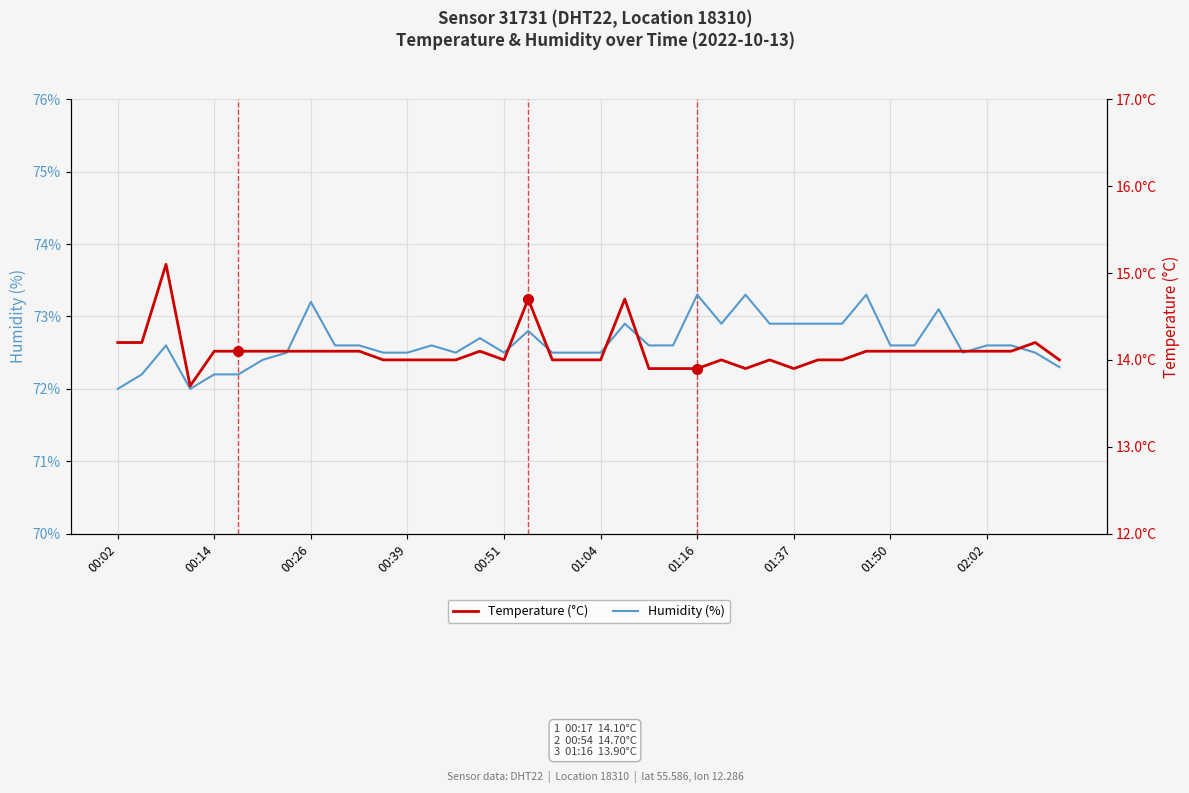

The Humidity (%) series shows 72.6 at 01:50. True or false?

True